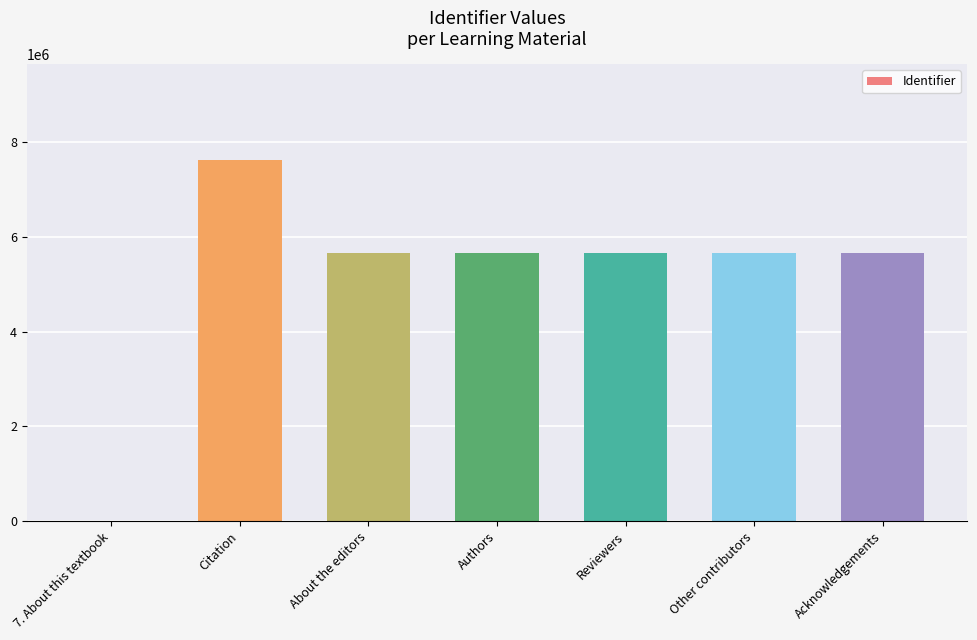

What is the approximate value at Authors?

5658539